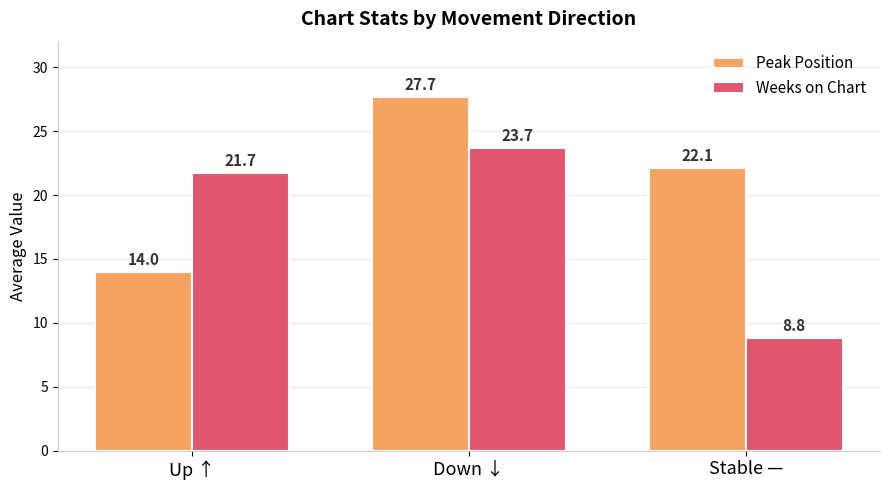

How many groups of bars are there?

3